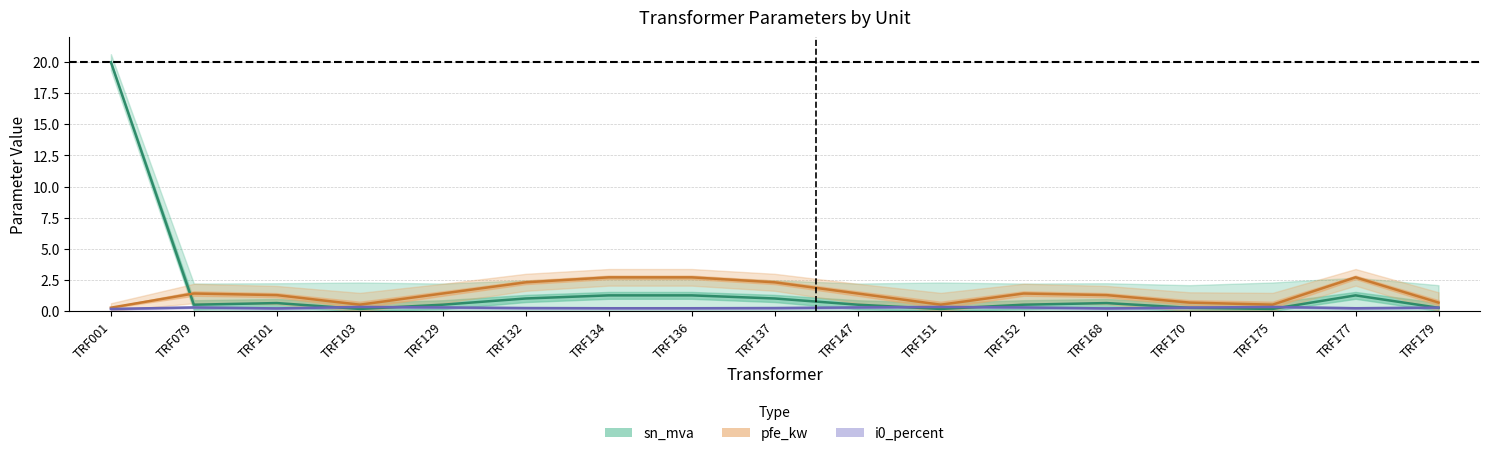

List the labels in order of pfe_kw value, smallest first.

TRF001, TRF103, TRF151, TRF175, TRF170, TRF179, TRF101, TRF168, TRF079, TRF129, TRF147, TRF152, TRF132, TRF137, TRF134, TRF136, TRF177